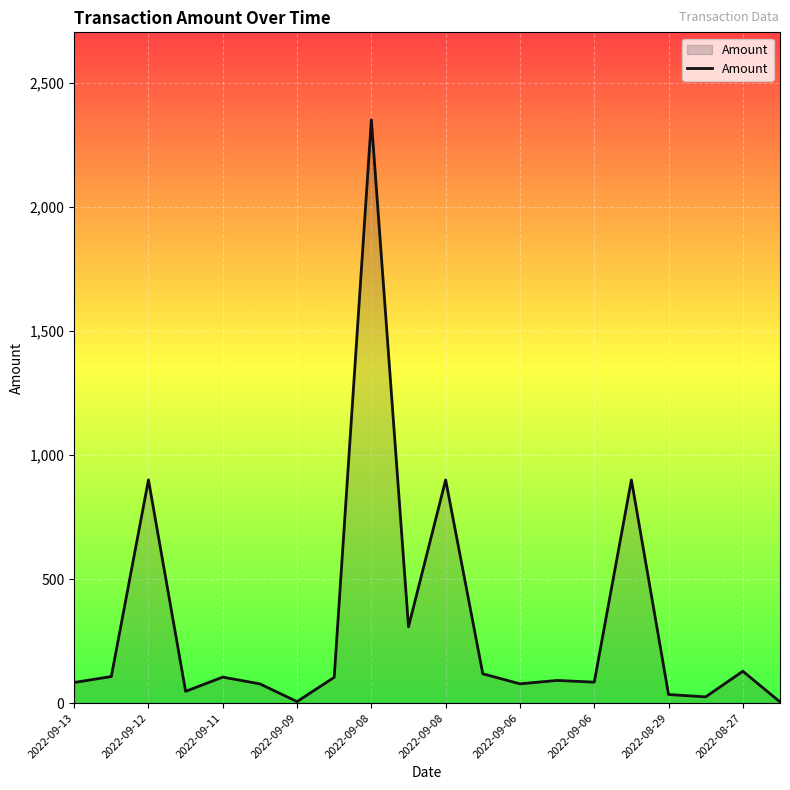

What is the maximum value shown in the chart?

2351.8